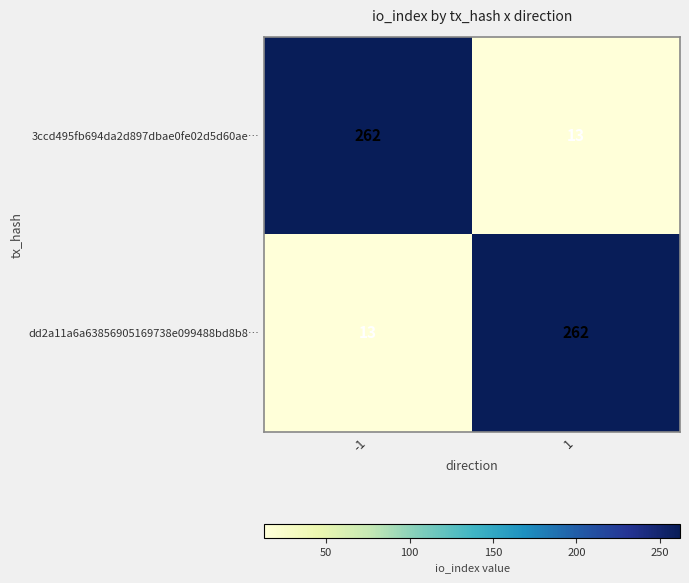

What is the spread (max minus min) of values at 1?

249